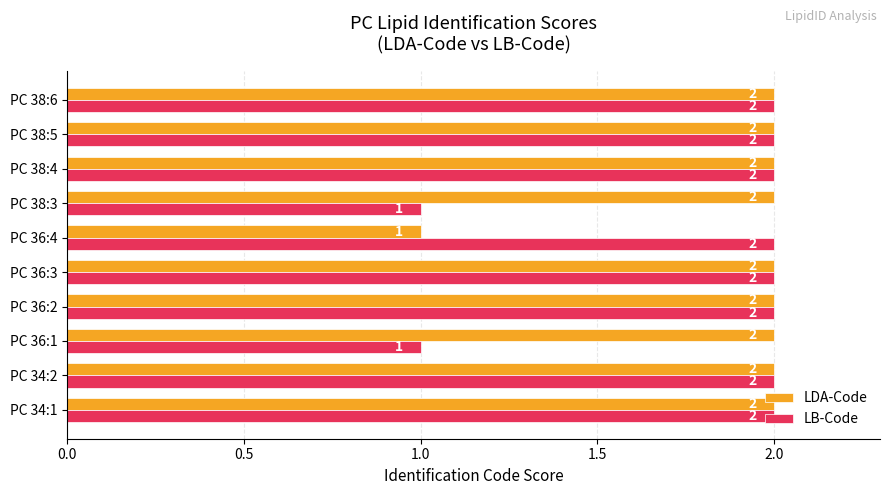

True or false: LDA-Code has a value of 2 at PC 38:3.

True